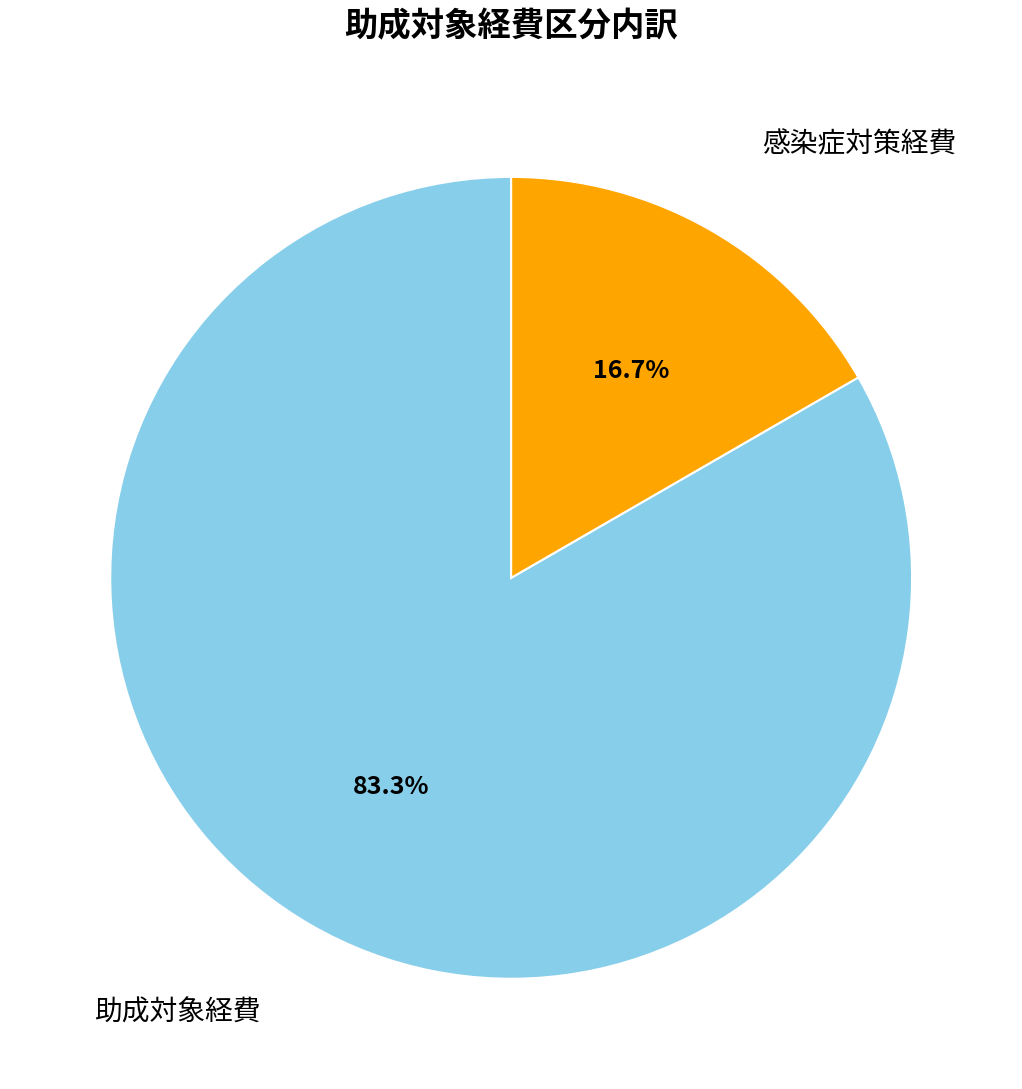

Between 助成対象経費 and 感染症対策経費, which is larger?

助成対象経費